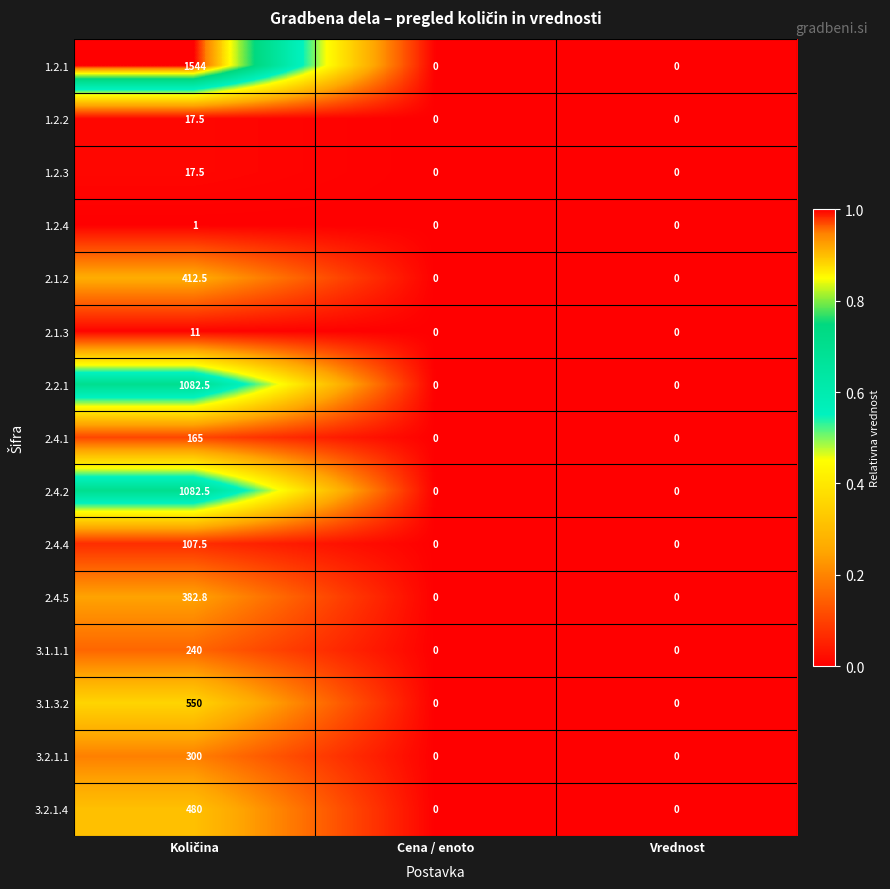

What is the sum of all 2.1.3 values?

11.0